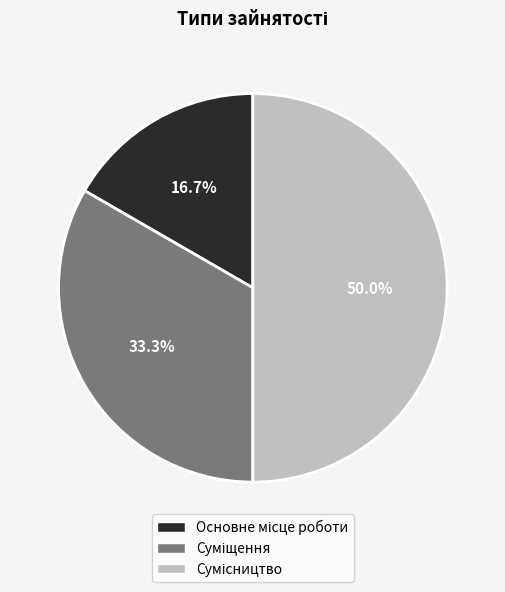

Is it true that Сумісництво is 41% of the pie?

False